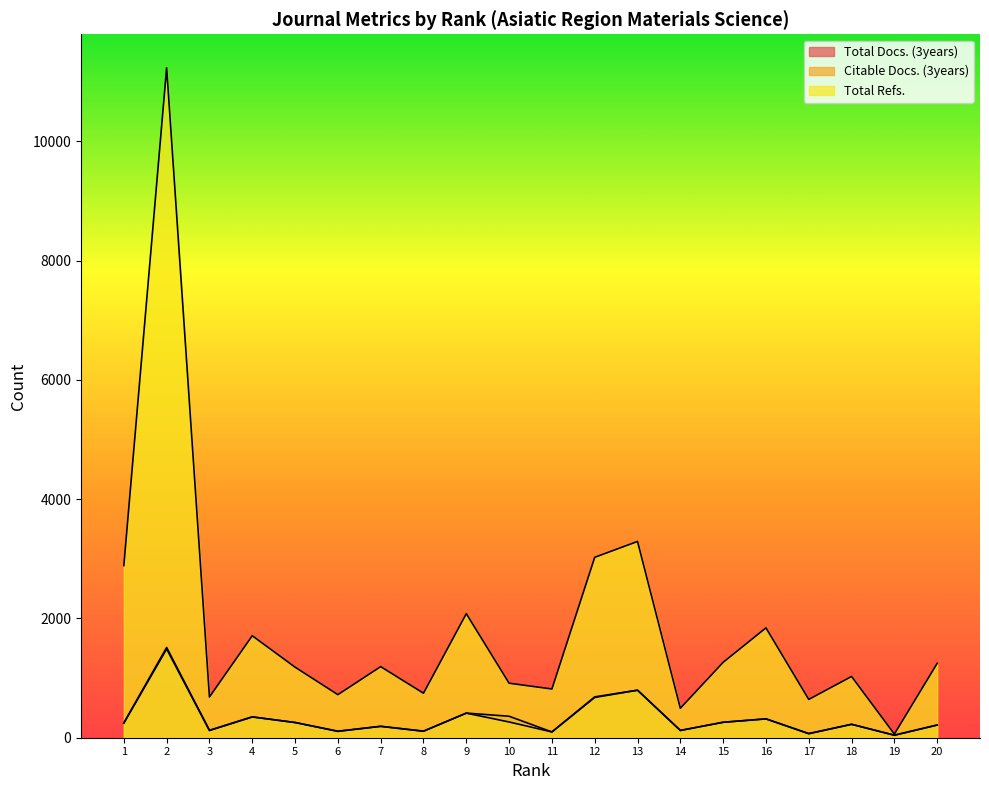

At which label is Total Refs. closest to 5647?

13